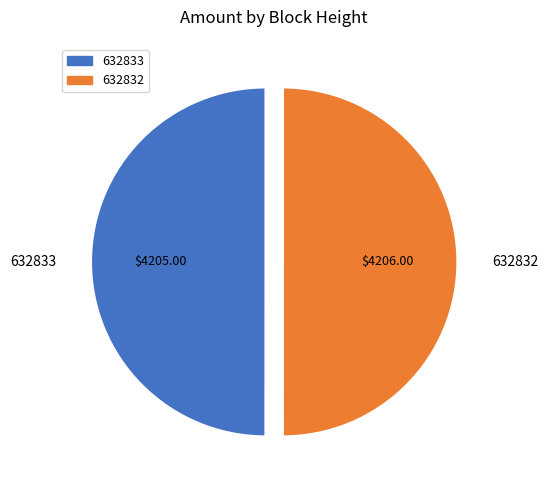

Approximately how many times larger is the value at 632832 compared to 632833?

1.0